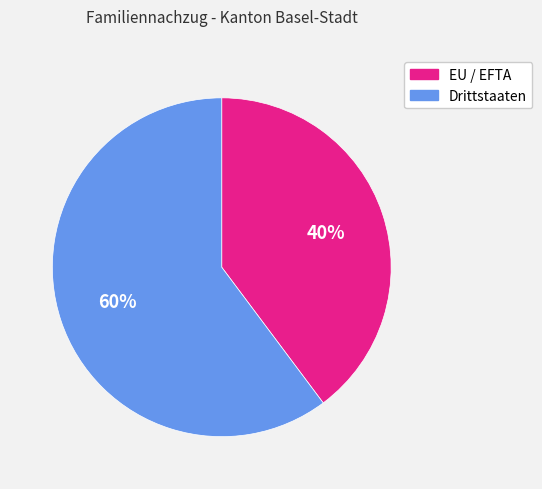

Which has a higher value, EU / EFTA or Drittstaaten?

Drittstaaten